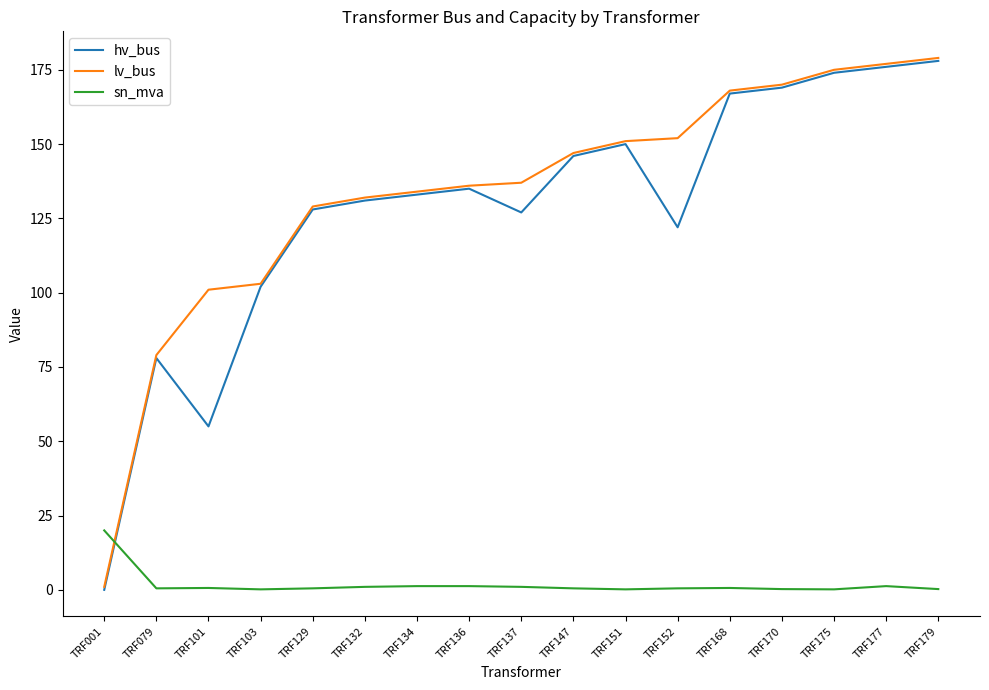

What value does the lv_bus series have at TRF152?

152.0